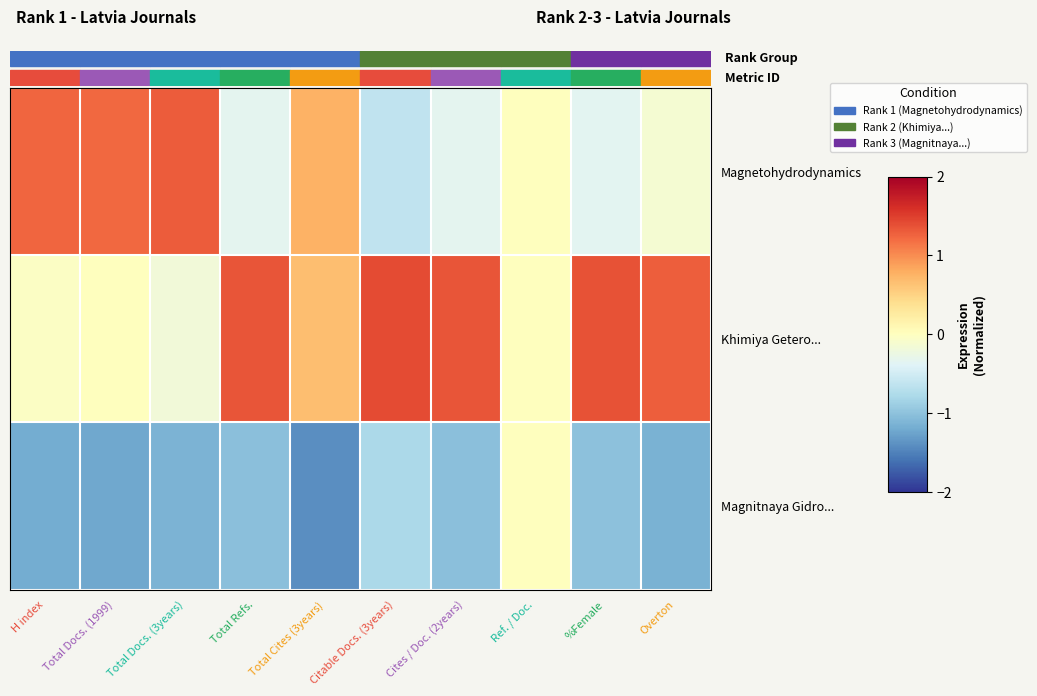

Rank the series by their maximum value, from lowest to highest.

Magnitnaya Gidro..., Magnetohydrodynamics, Khimiya Getero...